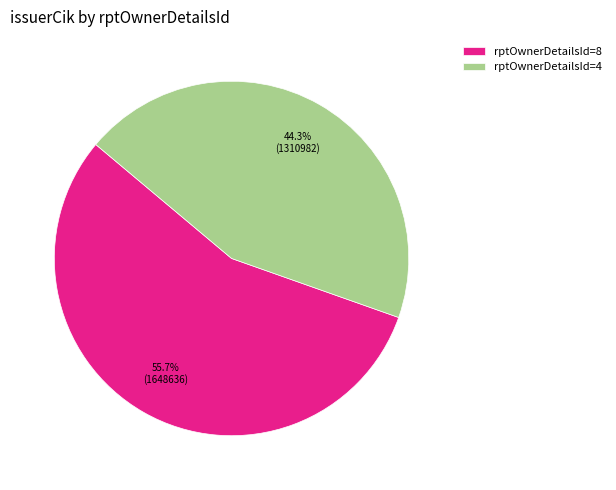

What is the ratio of the value at rptOwnerDetailsId=8 to the value at rptOwnerDetailsId=4?

1.3